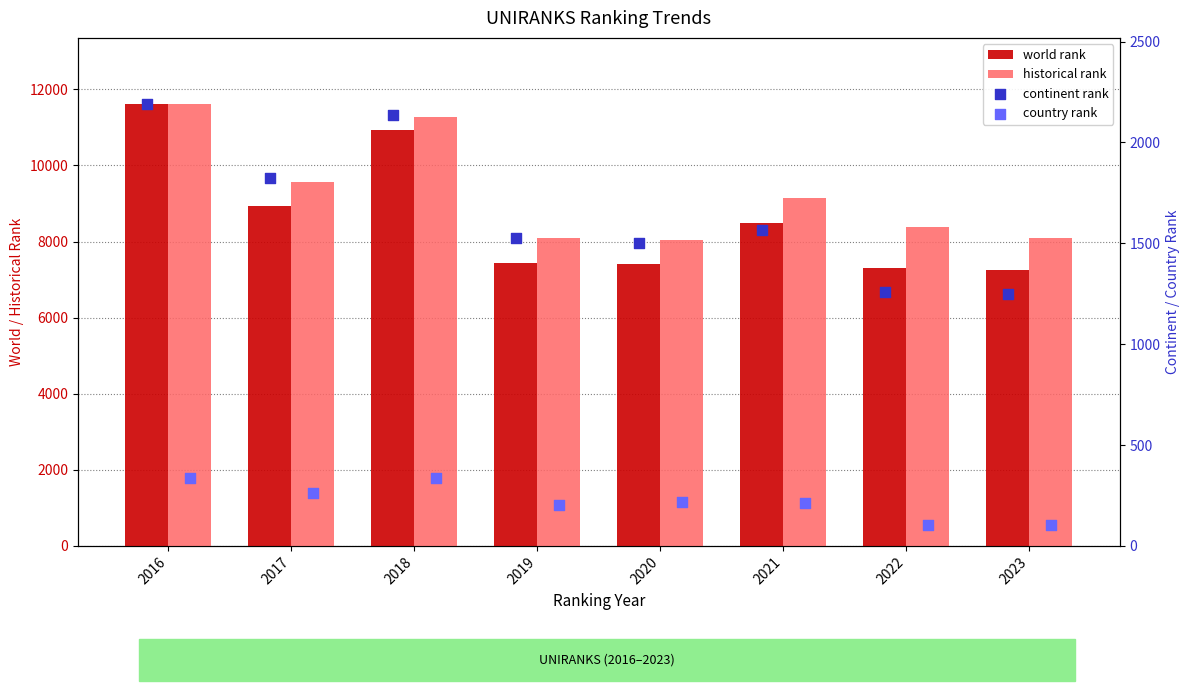

At which category is the sum across all series the highest?

2016